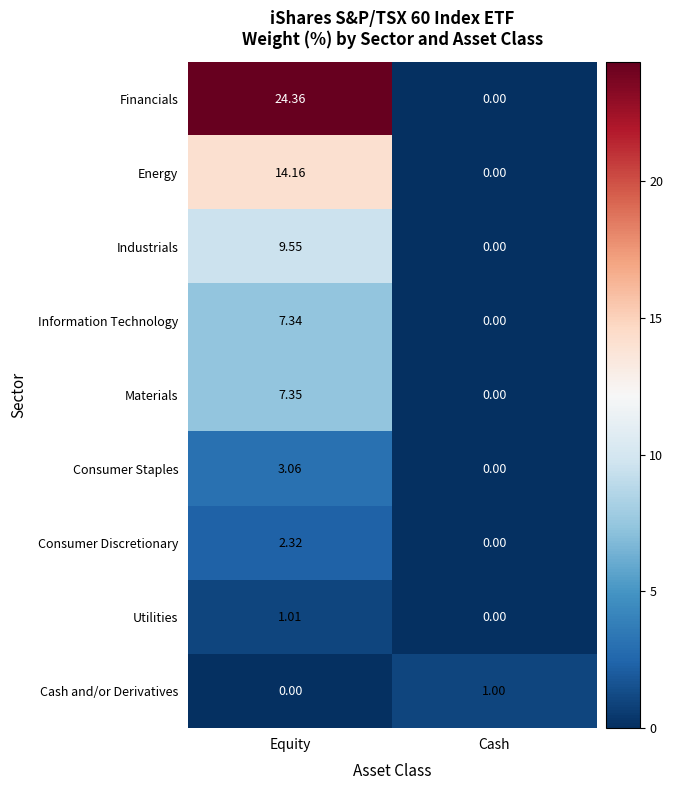

Rank the series by their maximum value, from lowest to highest.

Cash and/or Derivatives, Utilities, Consumer Discretionary, Consumer Staples, Information Technology, Materials, Industrials, Energy, Financials